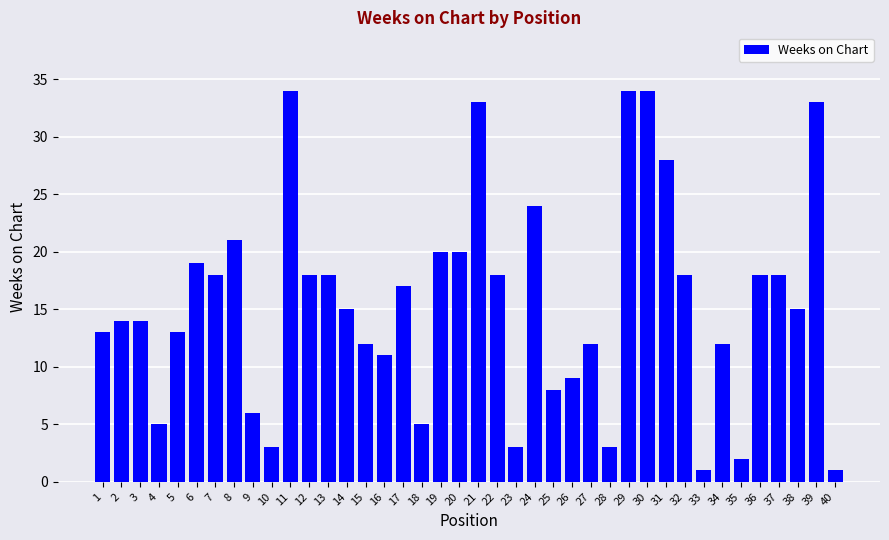

True or false: the data shows 30 at 37.

False